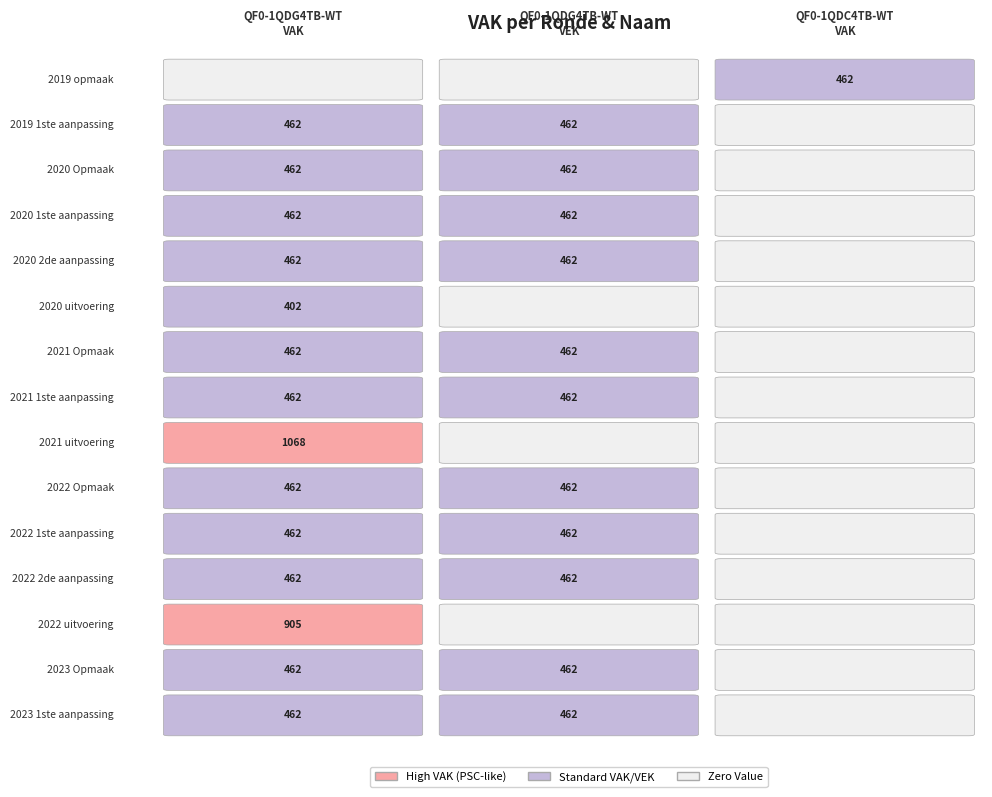

How many positive values does the 2022 Opmaak series have?

2